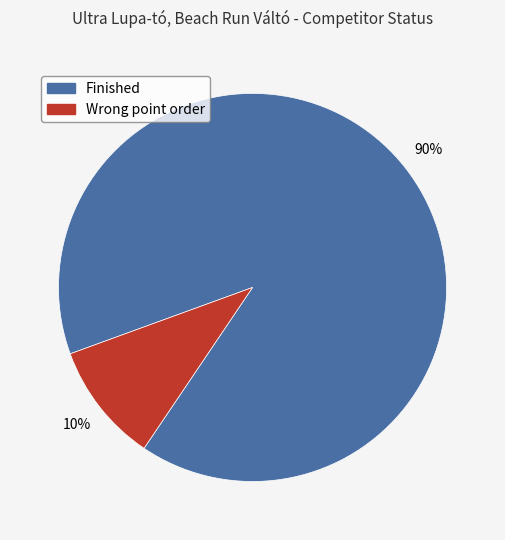

Is there any slice that represents more than half of the pie?

Yes